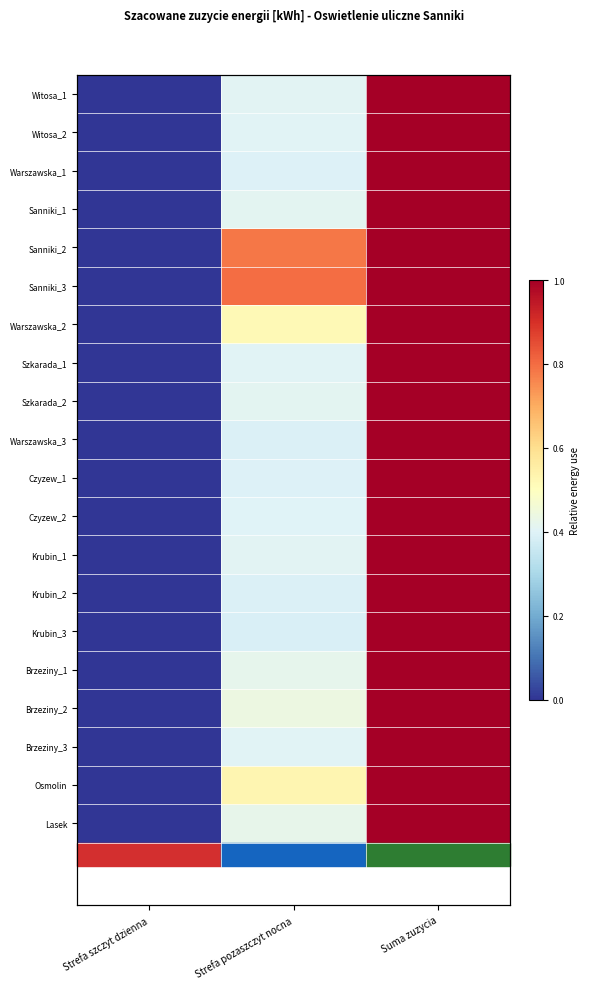

Count the Krubin_1 values in the range 0 to 1.

3